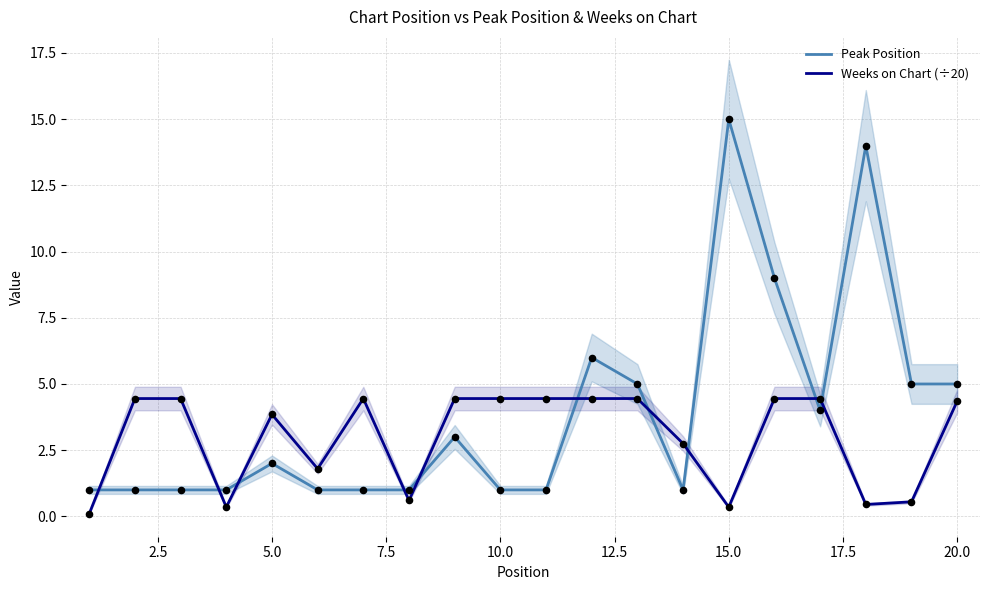

What are all the series names shown in the legend?

Peak Position, Weeks on Chart (÷20)